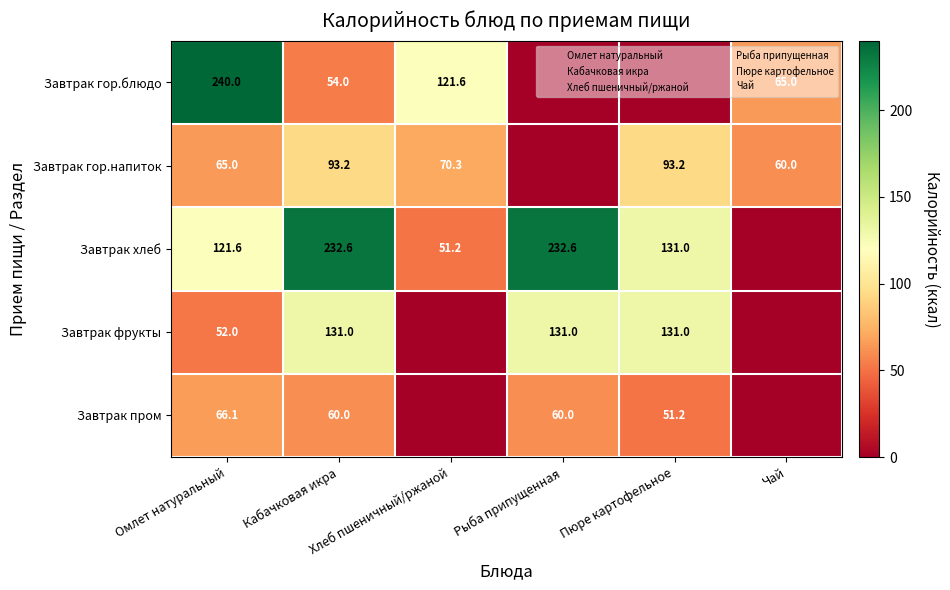

Which series has the largest total across all categories?

Завтрак хлеб